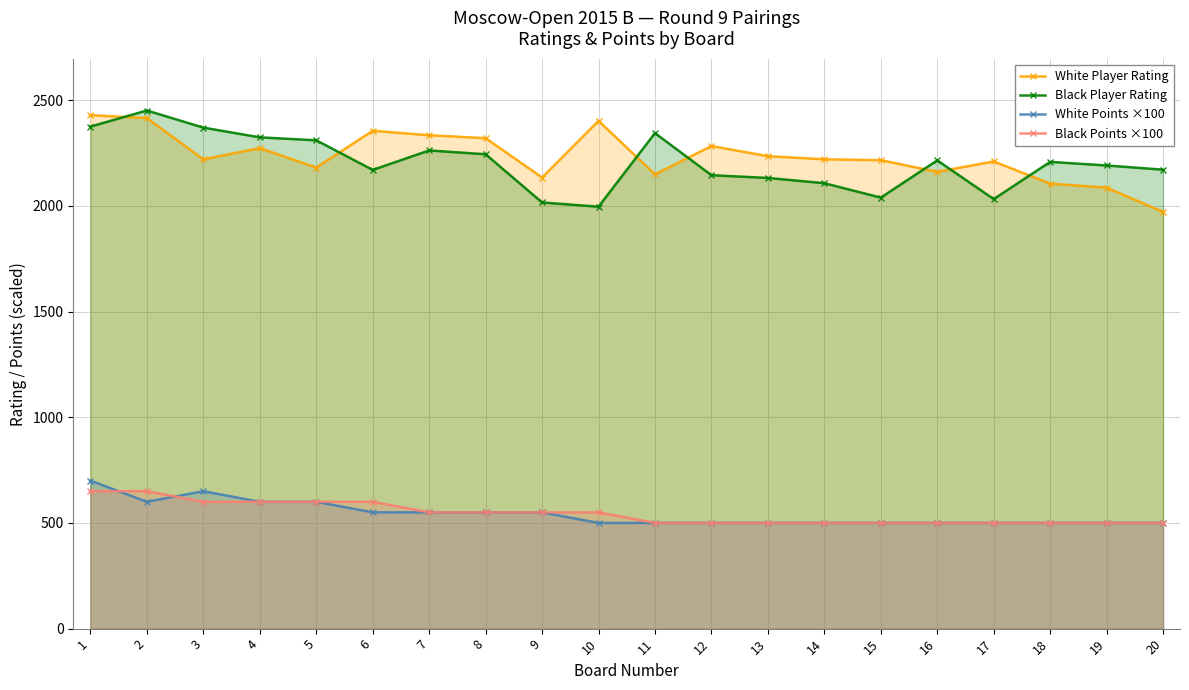

Reading left to right, what are all the values shown in this chart?

White Player Rating: 1=2429	2=2415	3=2220	4=2273	5=2181	6=2355	7=2334	8=2320	9=2134	10=2402	11=2149	12=2283	13=2235	14=2220	15=2216	16=2161	17=2210	18=2105	19=2086	20=1971
Black Player Rating: 1=2375	2=2451	3=2370	4=2324	5=2310	6=2170	7=2262	8=2244	9=2016	10=1996	11=2344	12=2145	13=2132	14=2107	15=2039	16=2215	17=2032	18=2208	19=2191	20=2171
White Points ×100: 1=700	2=600	3=650	4=600	5=600	6=550	7=550	8=550	9=550	10=500	11=500	12=500	13=500	14=500	15=500	16=500	17=500	18=500	19=500	20=500
Black Points ×100: 1=650	2=650	3=600	4=600	5=600	6=600	7=550	8=550	9=550	10=550	11=500	12=500	13=500	14=500	15=500	16=500	17=500	18=500	19=500	20=500